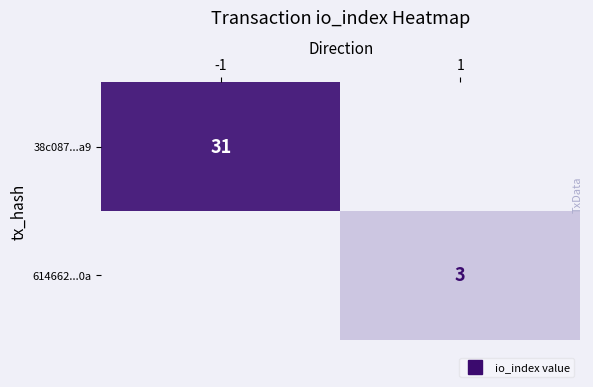

Rank the series by their average value, from highest to lowest.

38c087...a9, 614662...0a